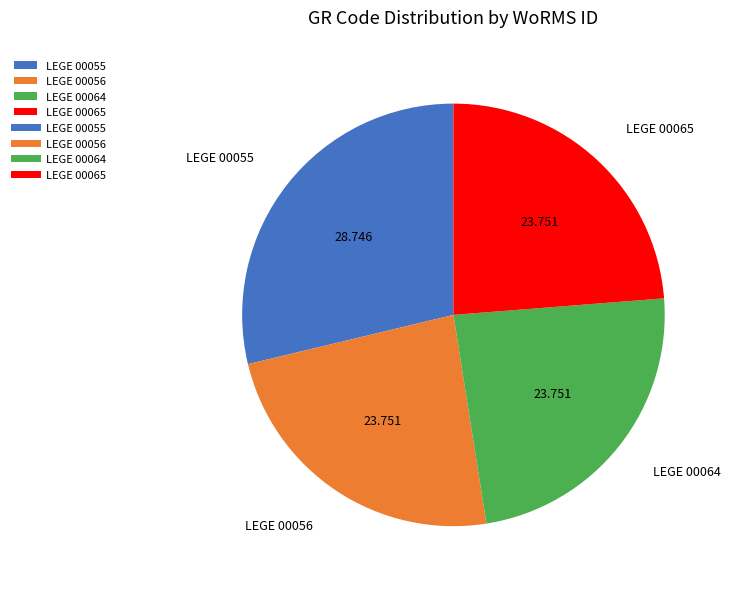

Does LEGE 00056 account for over 50% of the chart?

No